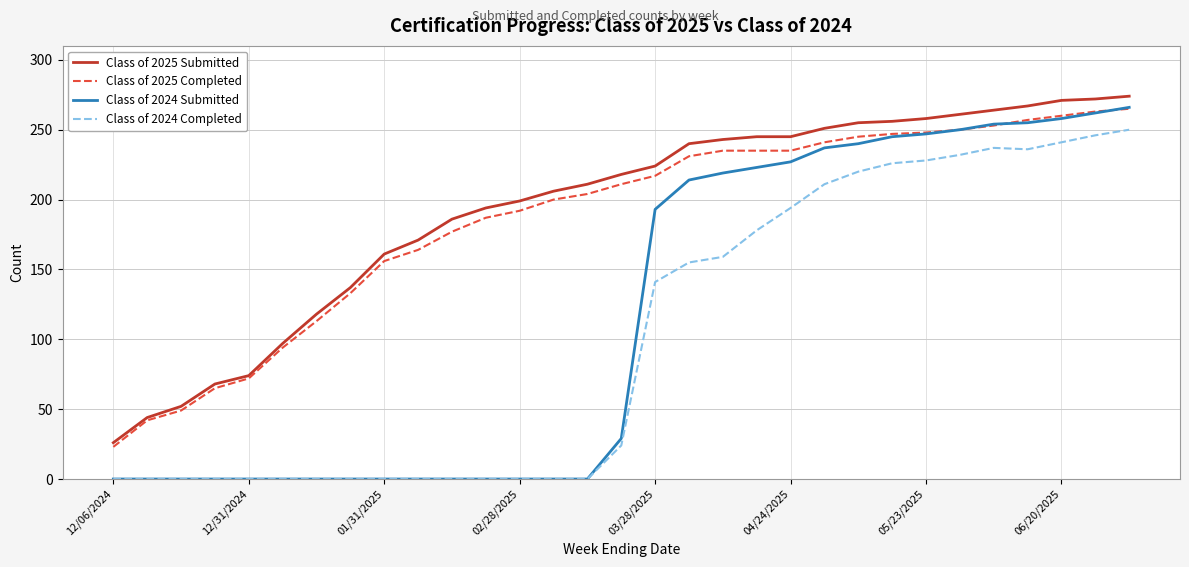

True or false: Class of 2025 Submitted and Class of 2024 Submitted cross at least once.

False